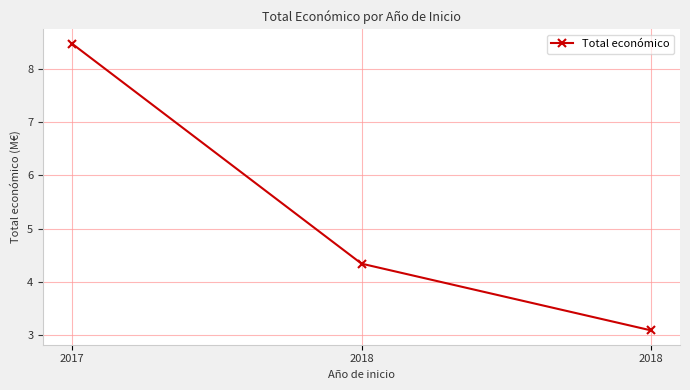

Rank the categories by value from highest to lowest.

2017, 2018, 2018